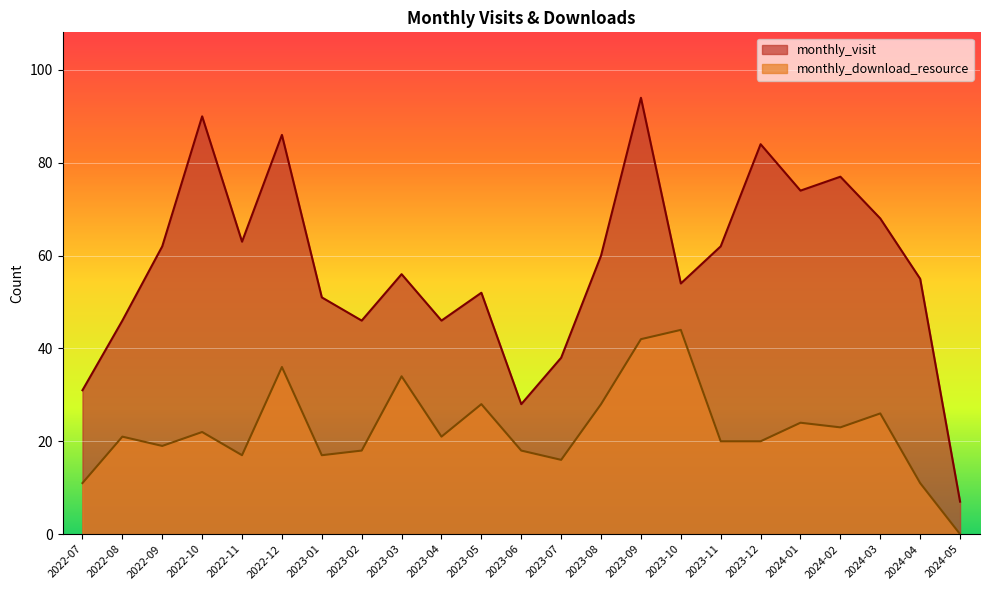

True or false: monthly_visit has a value of 52 at 2024-01.

False